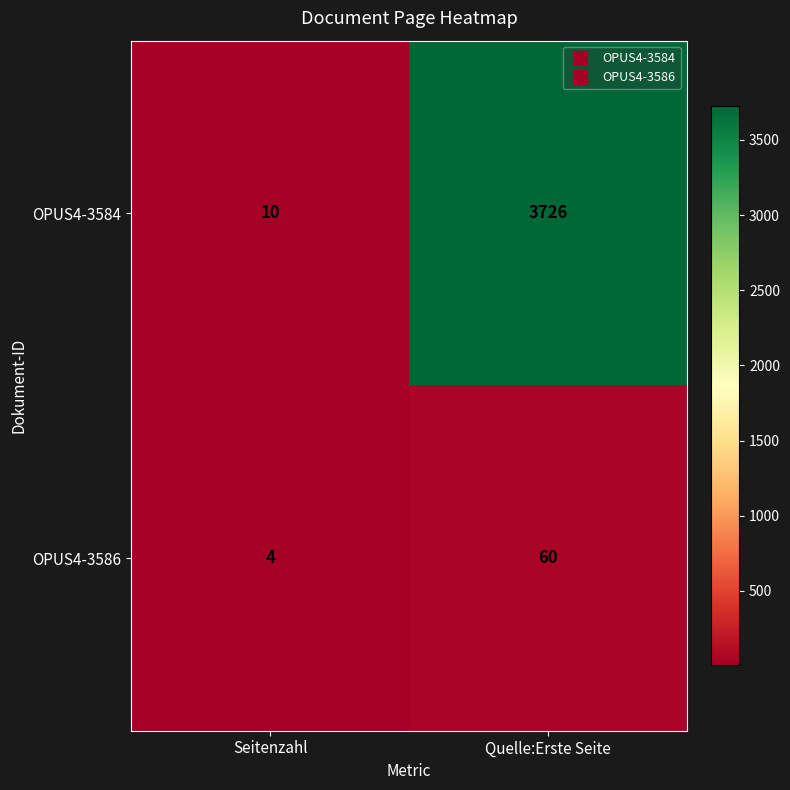

Where is OPUS4-3584 nearest to the value 1868?

Seitenzahl